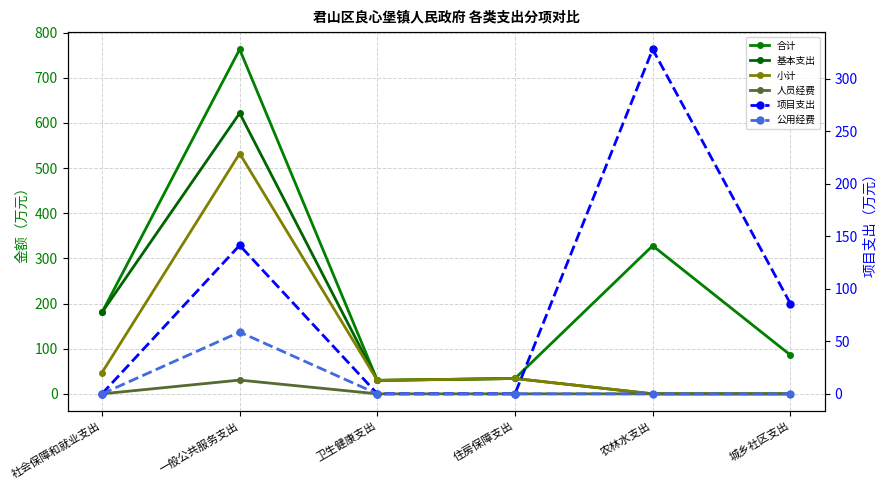

Which category has the lowest value in the 人员经费 series?

社会保障和就业支出